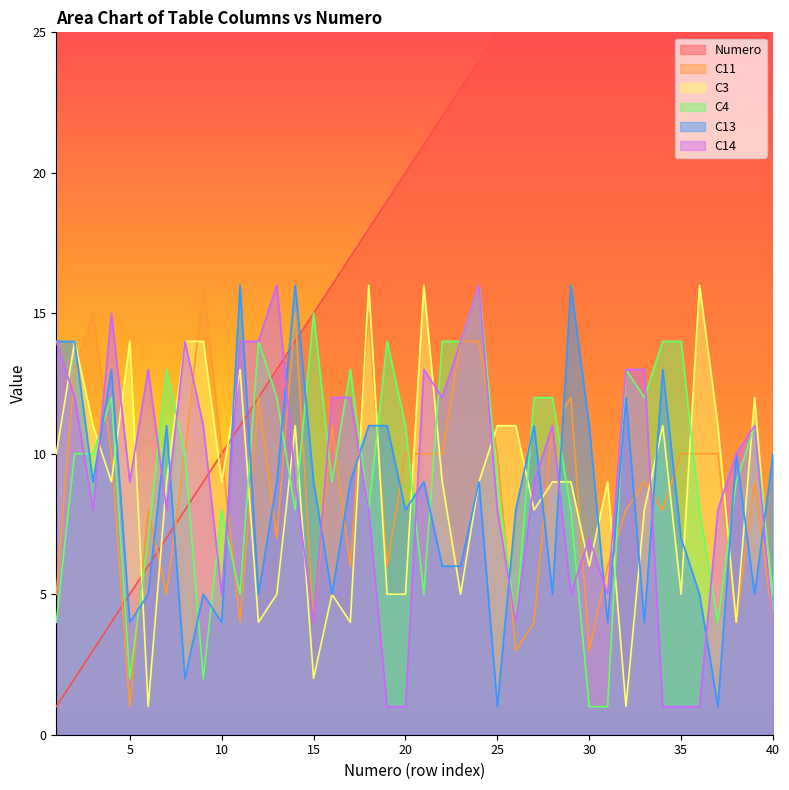

Reading right to left, extract all data points from this chart.

Numero: 40=40	39=39	38=38	37=37	36=36	35=35	34=34	33=33	32=32	31=31	30=30	29=29	28=28	27=27	26=26	25=25	24=24	23=23	22=22	21=21	20=20	19=19	18=18	17=17	16=16	15=15	14=14	13=13	12=12	11=11	10=10	9=9	8=8	7=7	6=6	5=5	4=4	3=3	2=2	1=1
C11: 40=4	39=9	38=4	37=10	36=10	35=10	34=8	33=9	32=8	31=6	30=3	29=12	28=11	27=4	26=3	25=10	24=14	23=14	22=10	21=10	20=10	19=6	18=15	17=6	16=11	15=4	14=15	13=7	12=12	11=4	10=10	9=16	8=10	7=5	6=8	5=1	4=10	3=15	2=13	1=5
C3: 40=4	39=12	38=4	37=11	36=16	35=5	34=11	33=8	32=1	31=9	30=6	29=9	28=9	27=8	26=11	25=11	24=9	23=5	22=9	21=16	20=5	19=5	18=16	17=4	16=5	15=2	14=11	13=5	12=4	11=13	10=9	9=14	8=14	7=9	6=1	5=14	4=9	3=11	2=14	1=10
C4: 40=5	39=11	38=9	37=4	36=8	35=14	34=14	33=12	32=13	31=1	30=1	29=8	28=12	27=12	26=4	25=9	24=16	23=14	22=14	21=5	20=11	19=14	18=8	17=13	16=9	15=15	14=8	13=12	12=14	11=5	10=8	9=2	8=10	7=13	6=7	5=2	4=12	3=10	2=10	1=4
C13: 40=10	39=5	38=10	37=1	36=5	35=7	34=13	33=4	32=12	31=4	30=11	29=16	28=5	27=11	26=8	25=1	24=9	23=6	22=6	21=9	20=8	19=11	18=11	17=9	16=5	15=9	14=16	13=9	12=5	11=16	10=4	9=5	8=2	7=11	6=5	5=4	4=13	3=9	2=14	1=14
C14: 40=4	39=11	38=10	37=8	36=1	35=1	34=1	33=13	32=13	31=5	30=7	29=5	28=11	27=9	26=4	25=8	24=16	23=14	22=12	21=13	20=1	19=1	18=8	17=12	16=12	15=4	14=9	13=16	12=14	11=14	10=5	9=11	8=14	7=8	6=13	5=9	4=15	3=8	2=12	1=14